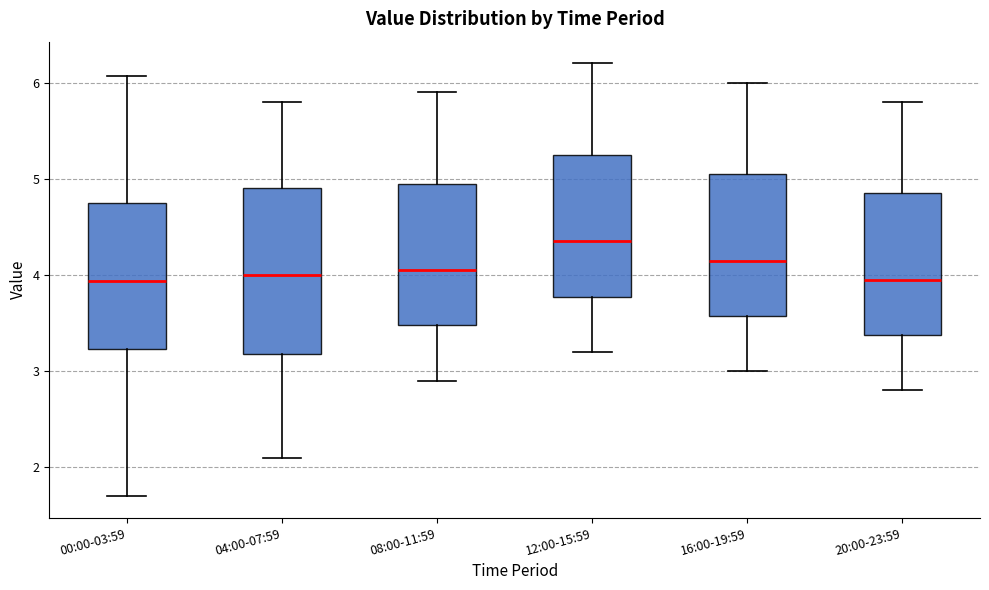

Comparing the boxes themselves (not the whiskers), which one is the tallest?

04:00-07:59